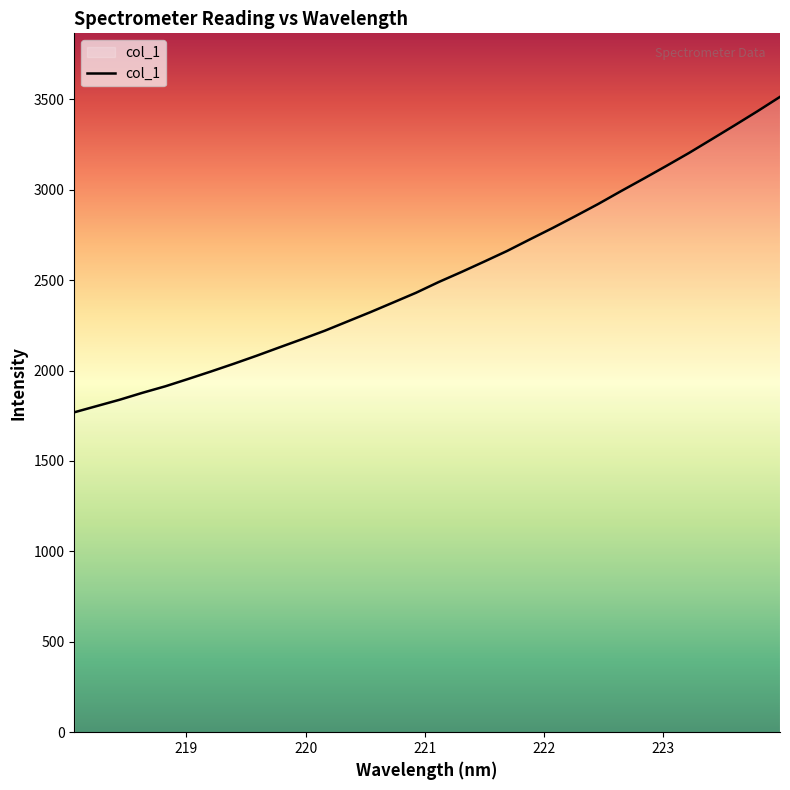

What is the difference between the maximum and minimum values?

1744.4